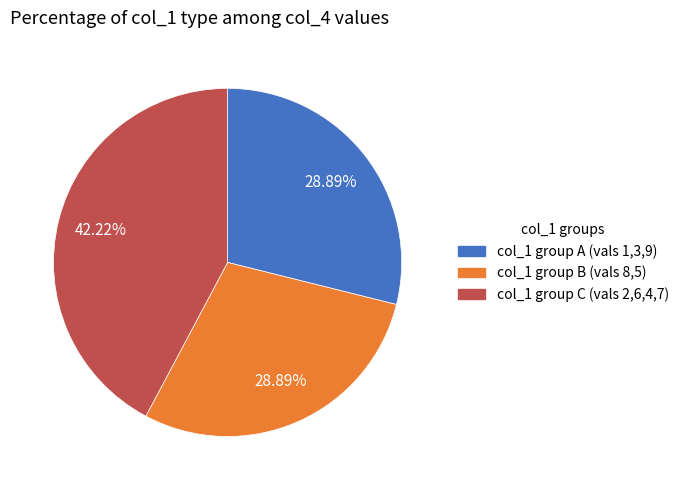

Is there a majority slice in this chart?

No